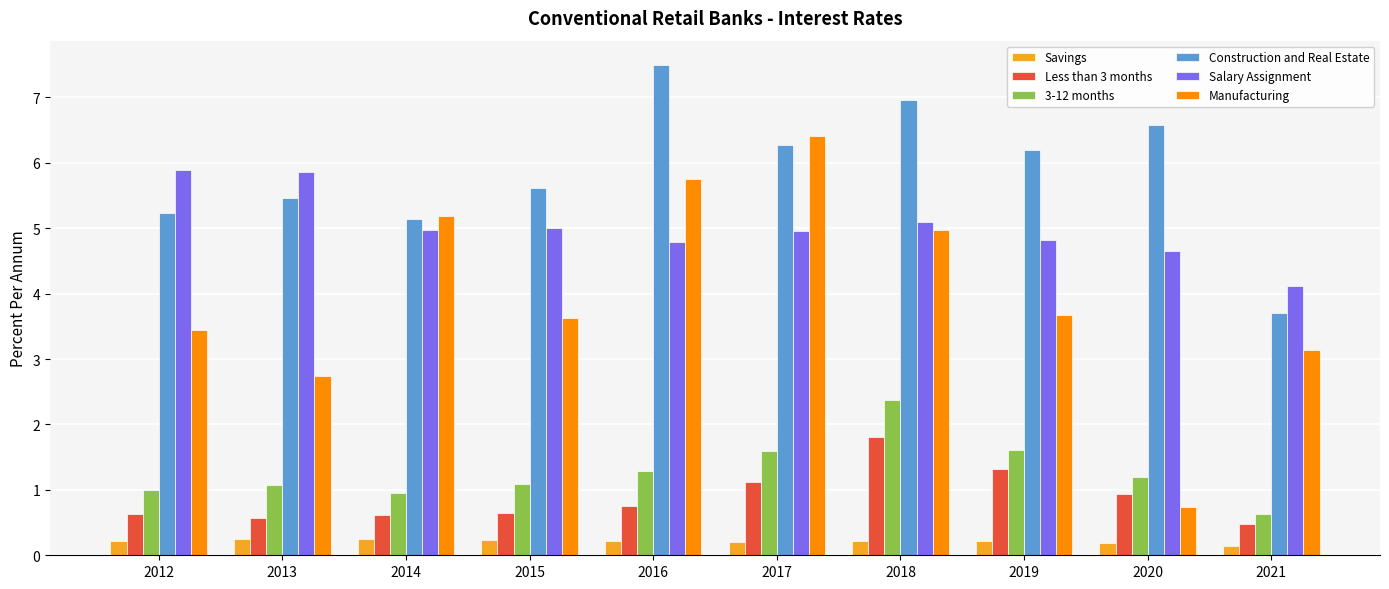

At 2015, list the series in order from smallest to largest.

Savings, Less than 3 months, 3-12 months, Manufacturing, Salary Assignment, Construction and Real Estate